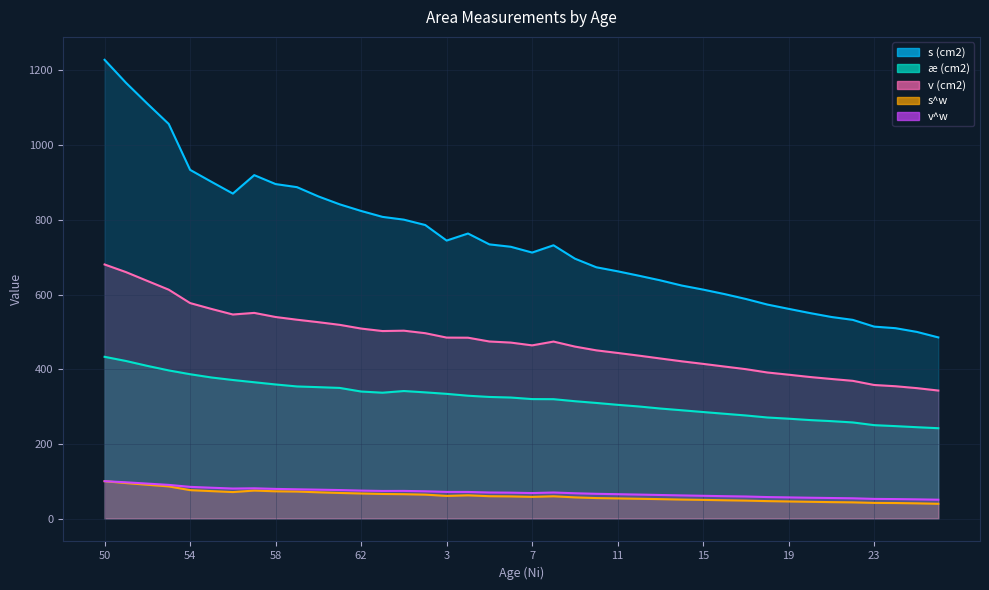

True or false: v^w and s (cm2) cross at least once.

False